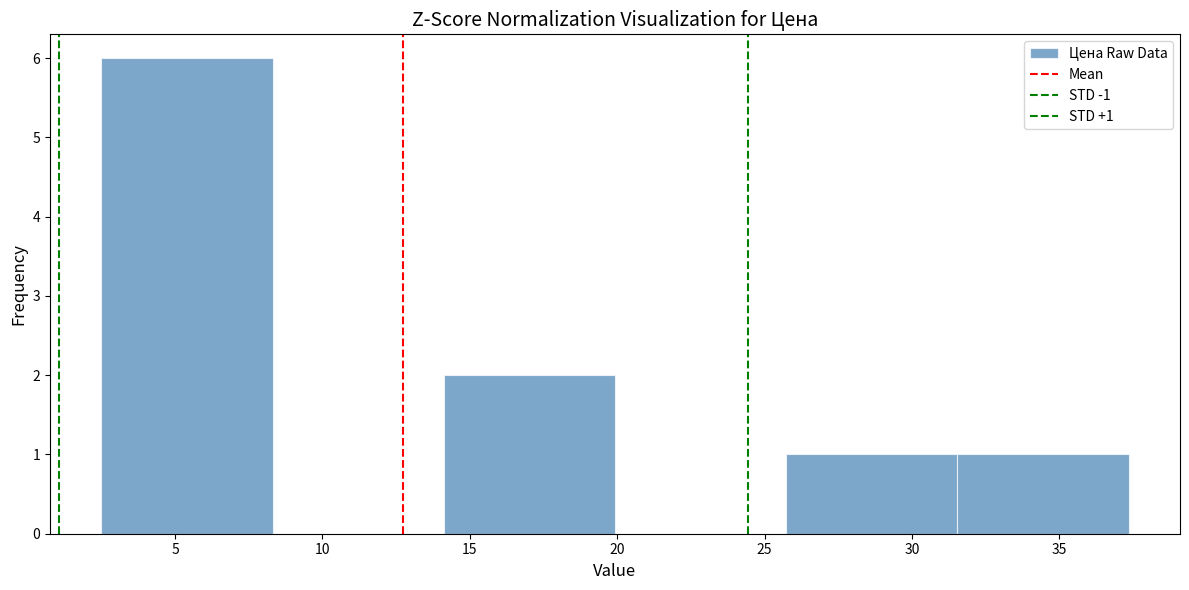

Which range on the x-axis has the tallest bar?

2.5 to 8.5